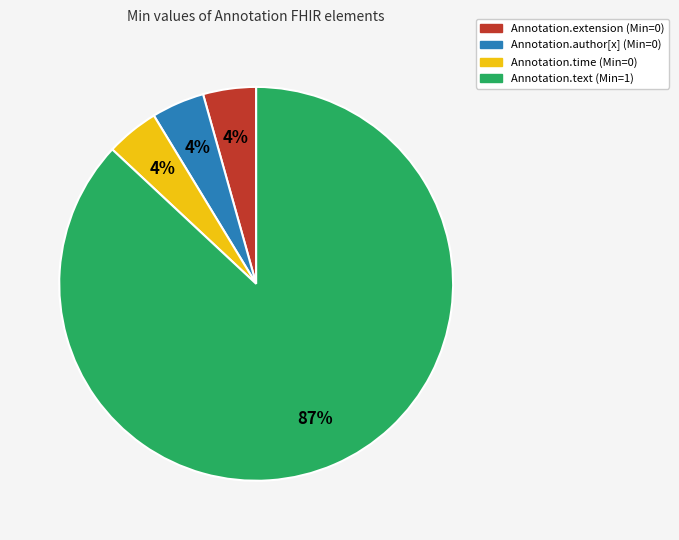

Which slice represents more than half of the pie?

Annotation.text